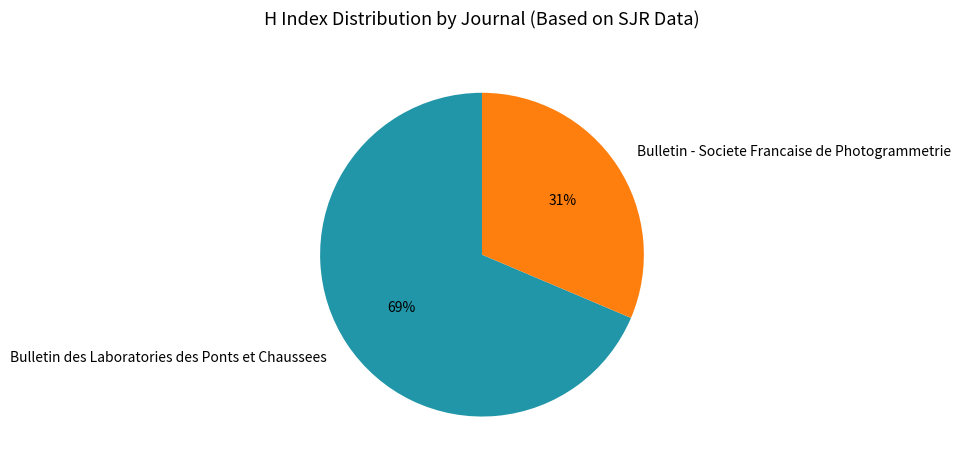

Between Bulletin des Laboratories des Ponts et Chaussees and Bulletin - Societe Francaise de Photogrammetrie, which is larger?

Bulletin des Laboratories des Ponts et Chaussees